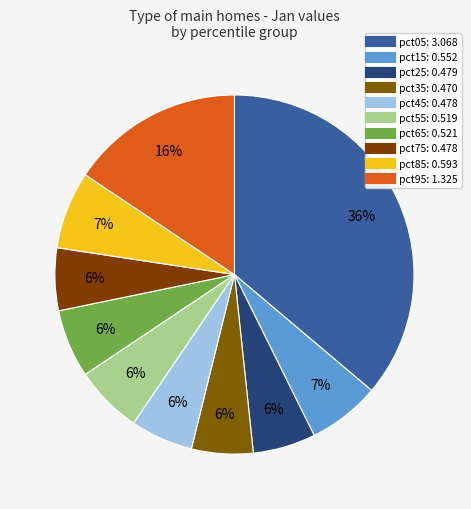

Rank the categories by value from lowest to highest.

pct35, pct75, pct45, pct25, pct55, pct65, pct15, pct85, pct95, pct05